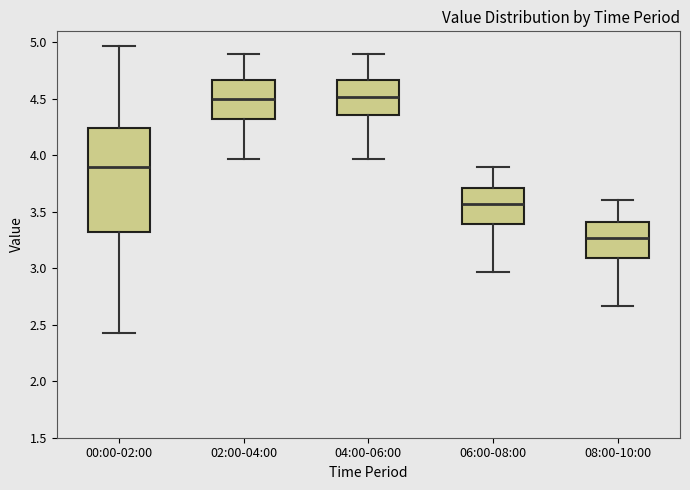

Reading left to right, read every box against the y-axis: the position of its median line, the range the box covers, and the ends of its whiskers. The values are not printed on the chart, so give them approximately, as read against the axis.

00:00-02:00: median 3.90, box 3.30 to 4.25, whiskers 2.45 to 4.95
02:00-04:00: median 4.50, box 4.30 to 4.65, whiskers 3.95 to 4.90
04:00-06:00: median 4.50, box 4.35 to 4.65, whiskers 3.95 to 4.90
06:00-08:00: median 3.55, box 3.40 to 3.70, whiskers 2.95 to 3.90
08:00-10:00: median 3.25, box 3.10 to 3.40, whiskers 2.65 to 3.60